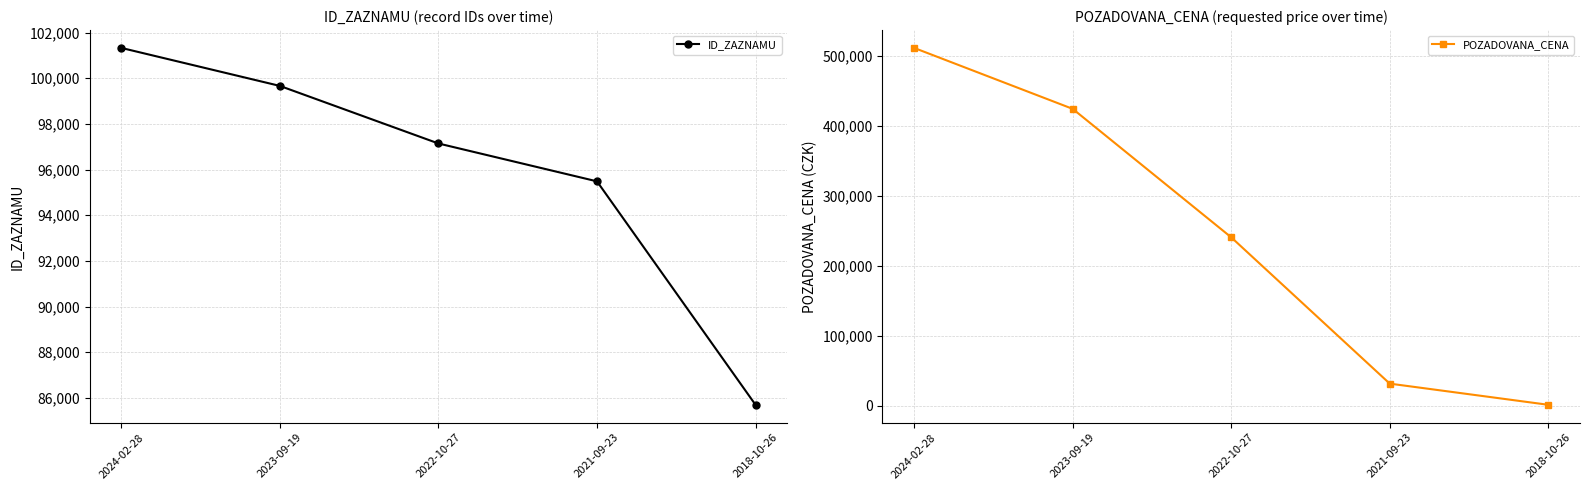

Rank the categories by POZADOVANA_CENA value from lowest to highest.

2018-10-26, 2021-09-23, 2022-10-27, 2023-09-19, 2024-02-28